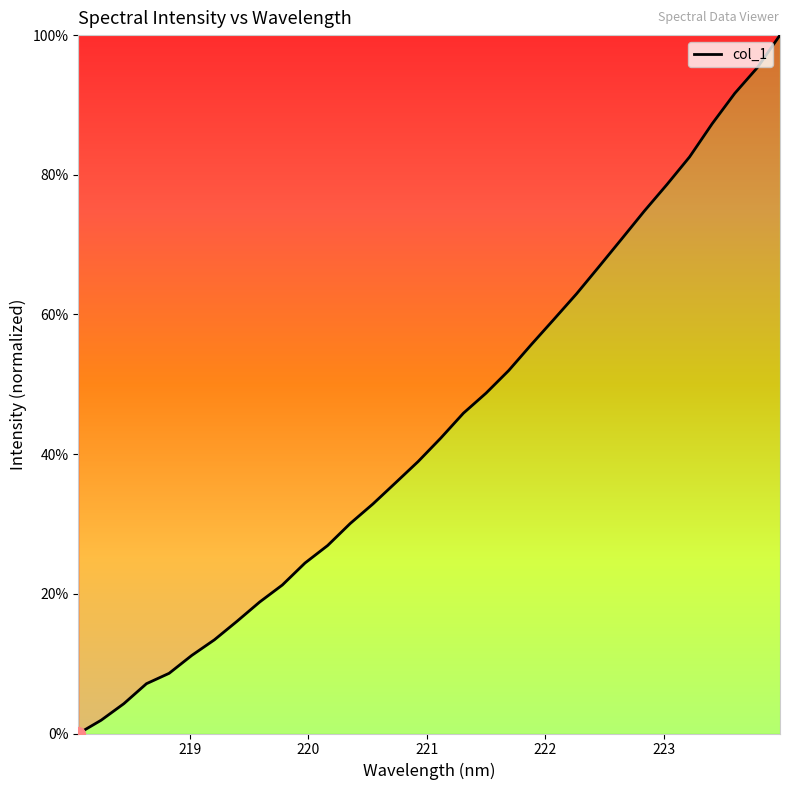

What is the difference between the maximum and minimum values?

100.0